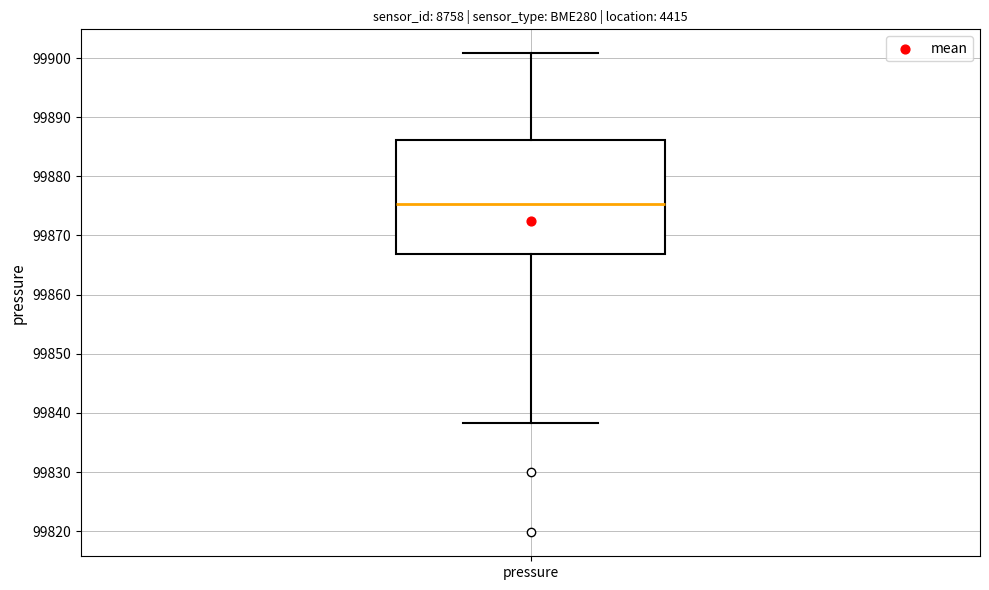

Transcribe this box plot: give where the median line is, the range the box spans, and where the two whiskers end, as read against the y-axis. The values are not printed on the chart, so give them approximately, as read against the axis.

median 99875, box 99867 to 99886, whiskers 99838 to 99901